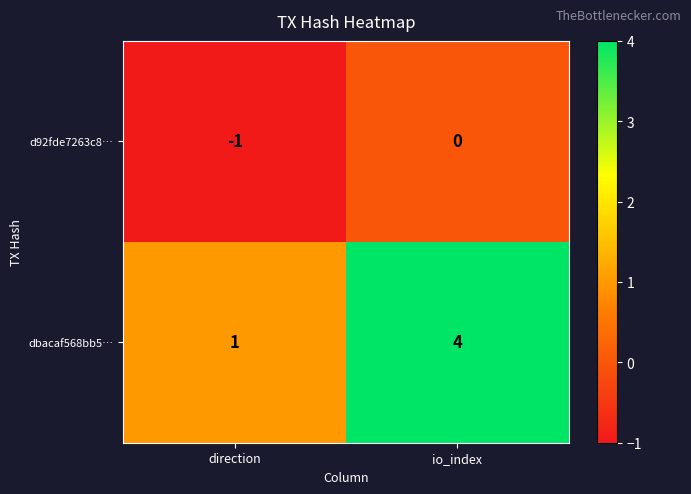

True or false: dbacaf568bb5… has a value of 5 at io_index.

False